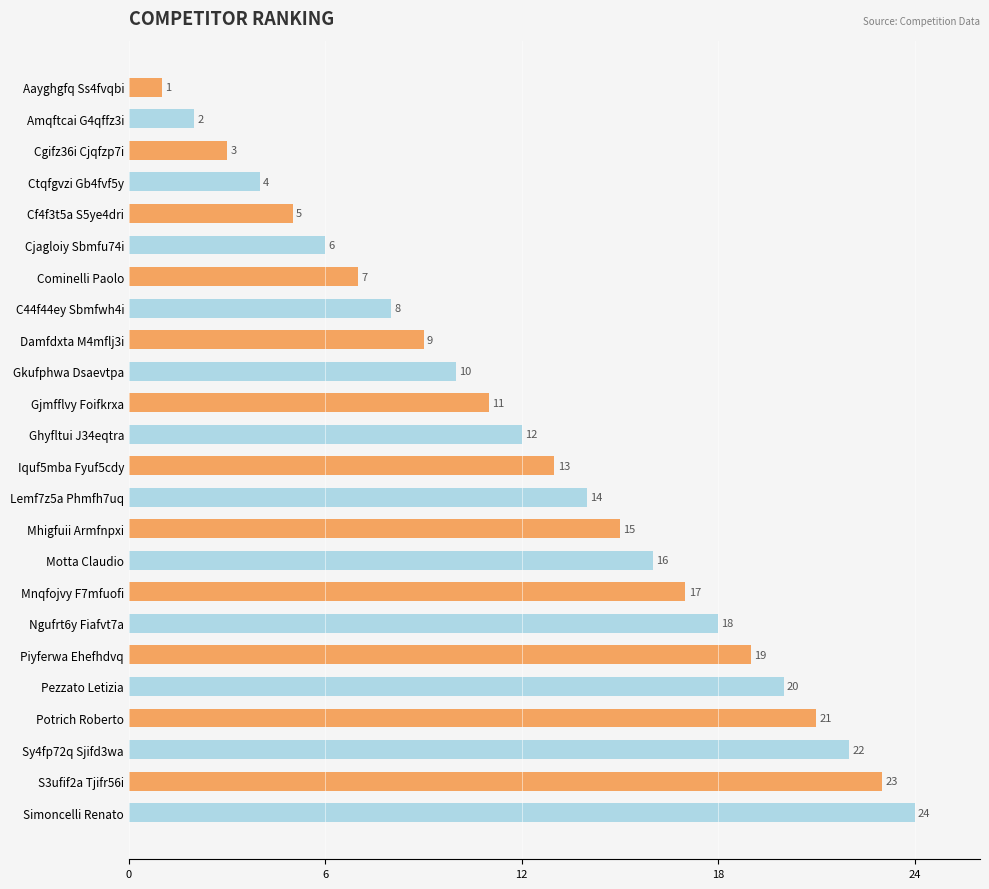

What is the label of the 1st bar from the top?

Aayghgfq Ss4fvqbi